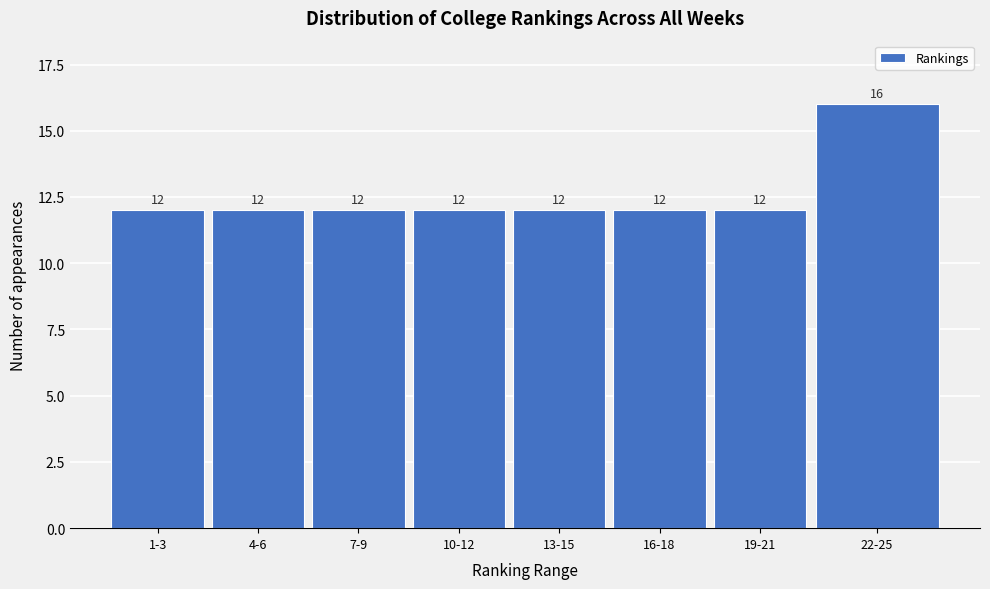

Reading left to right, extract all data points from this chart.

12	12	12	12	12	12	12	16